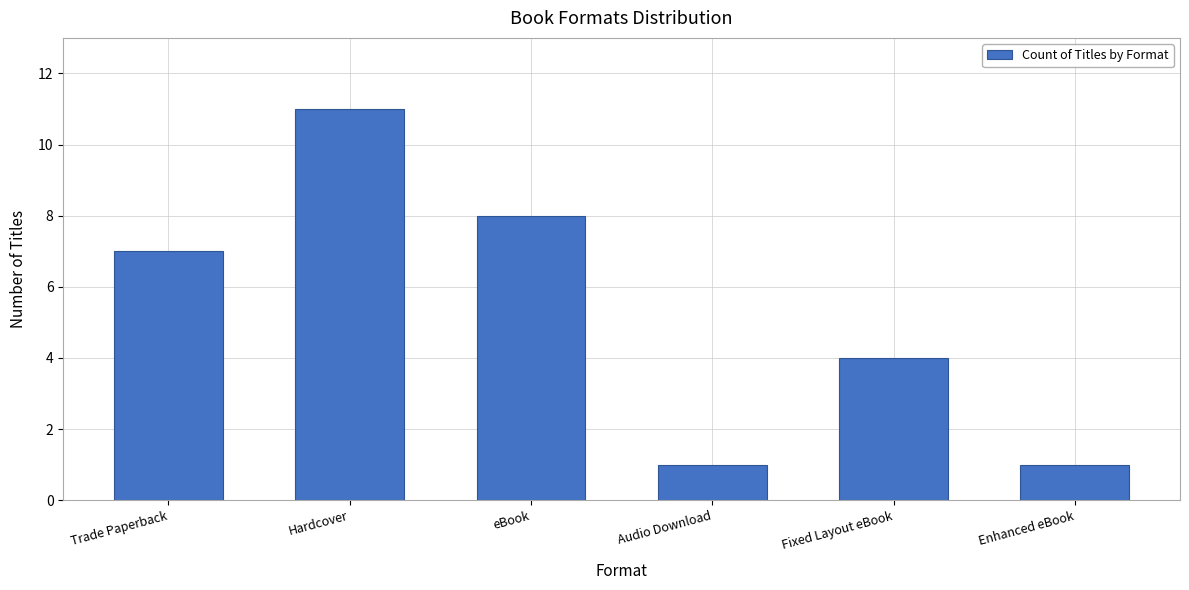

True or false: the data shows 3 at Fixed Layout eBook.

False